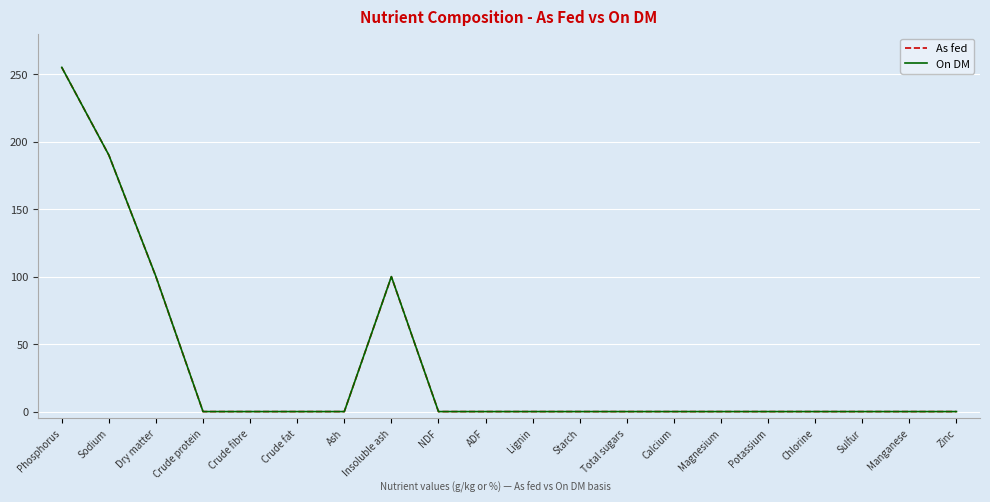

What are all the series names shown in the legend?

As fed, On DM